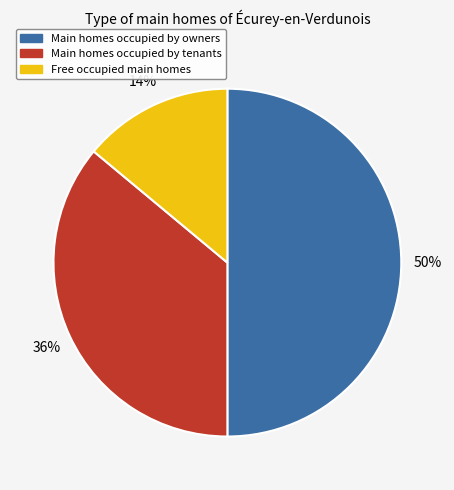

To the nearest percent, what is the difference between the largest and smallest slice percentages?

36%